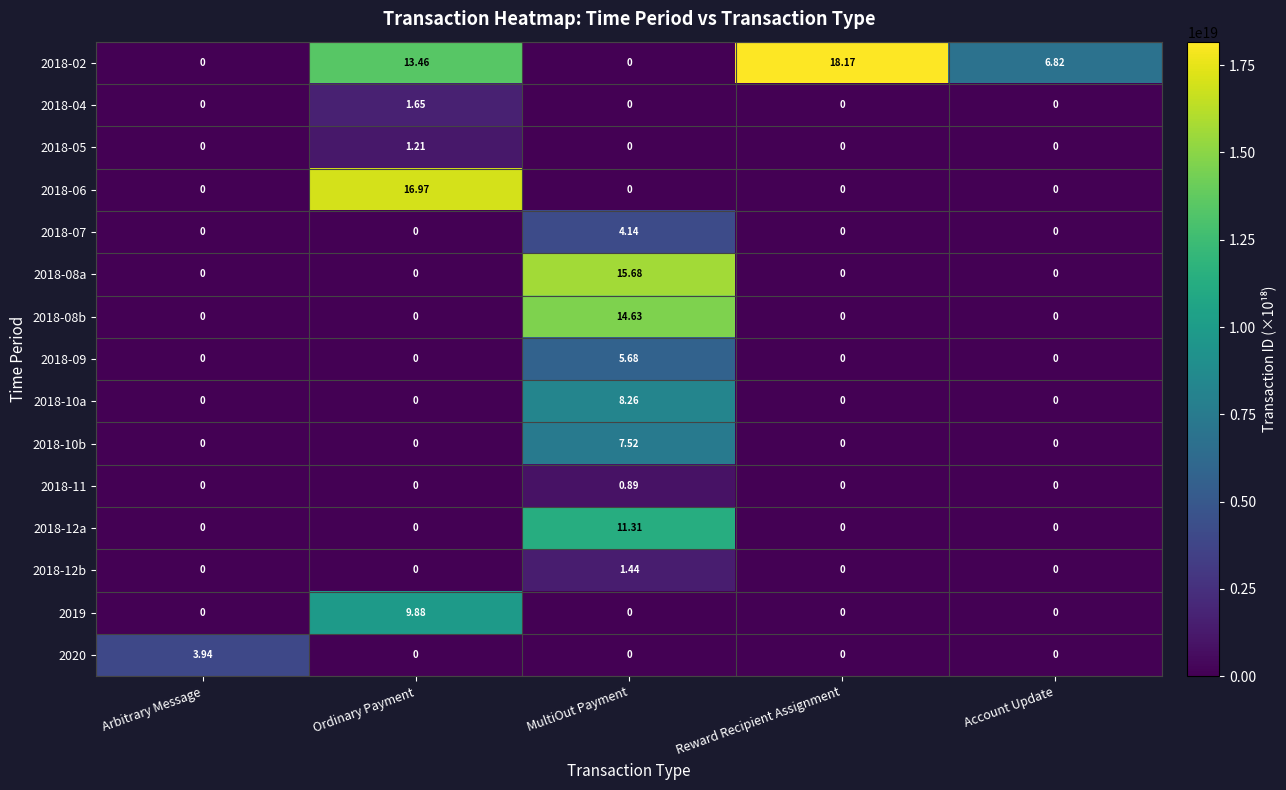

Which category has the highest value in the 2019 series?

Ordinary Payment